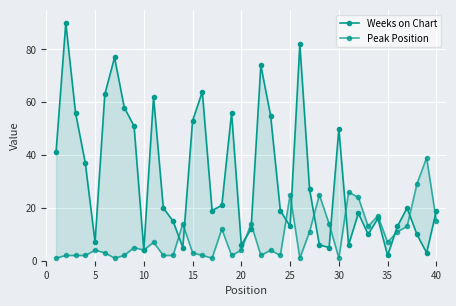

After their last crossing, which series has the higher values: Weeks on Chart or Peak Position?

Weeks on Chart